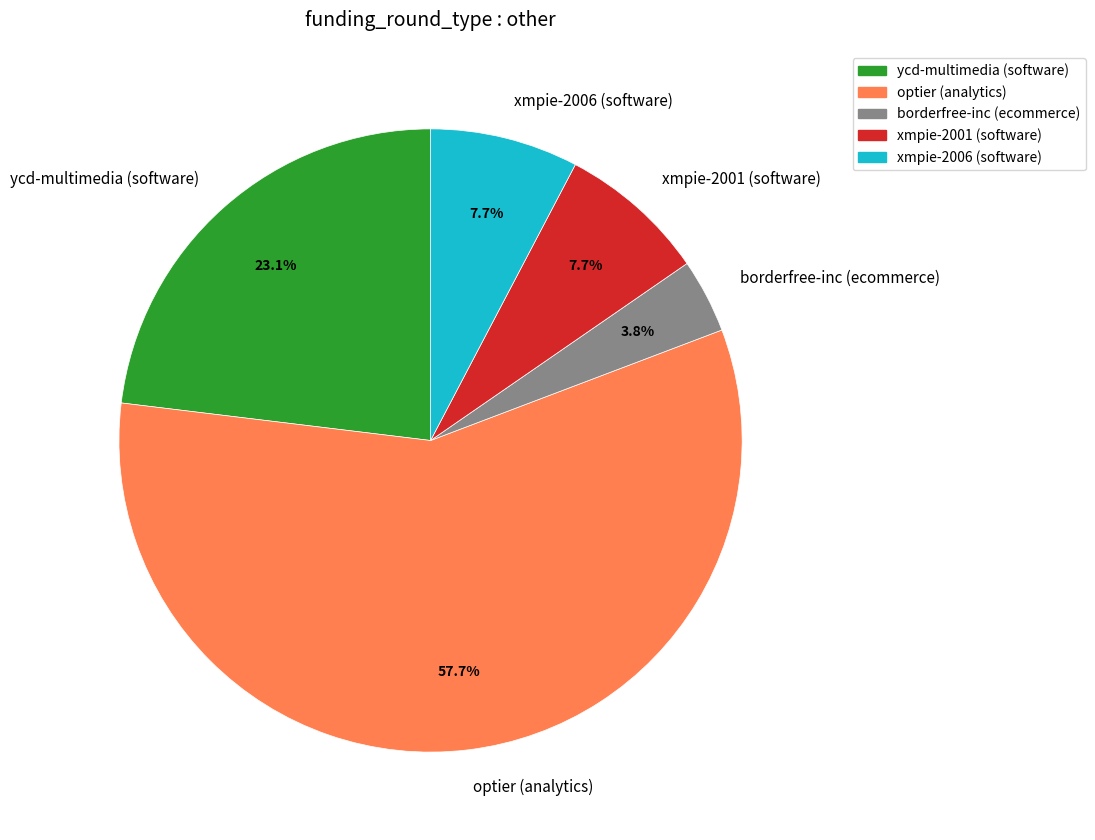

The ycd-multimedia (software) slice represents 17% of the pie. True or false?

False